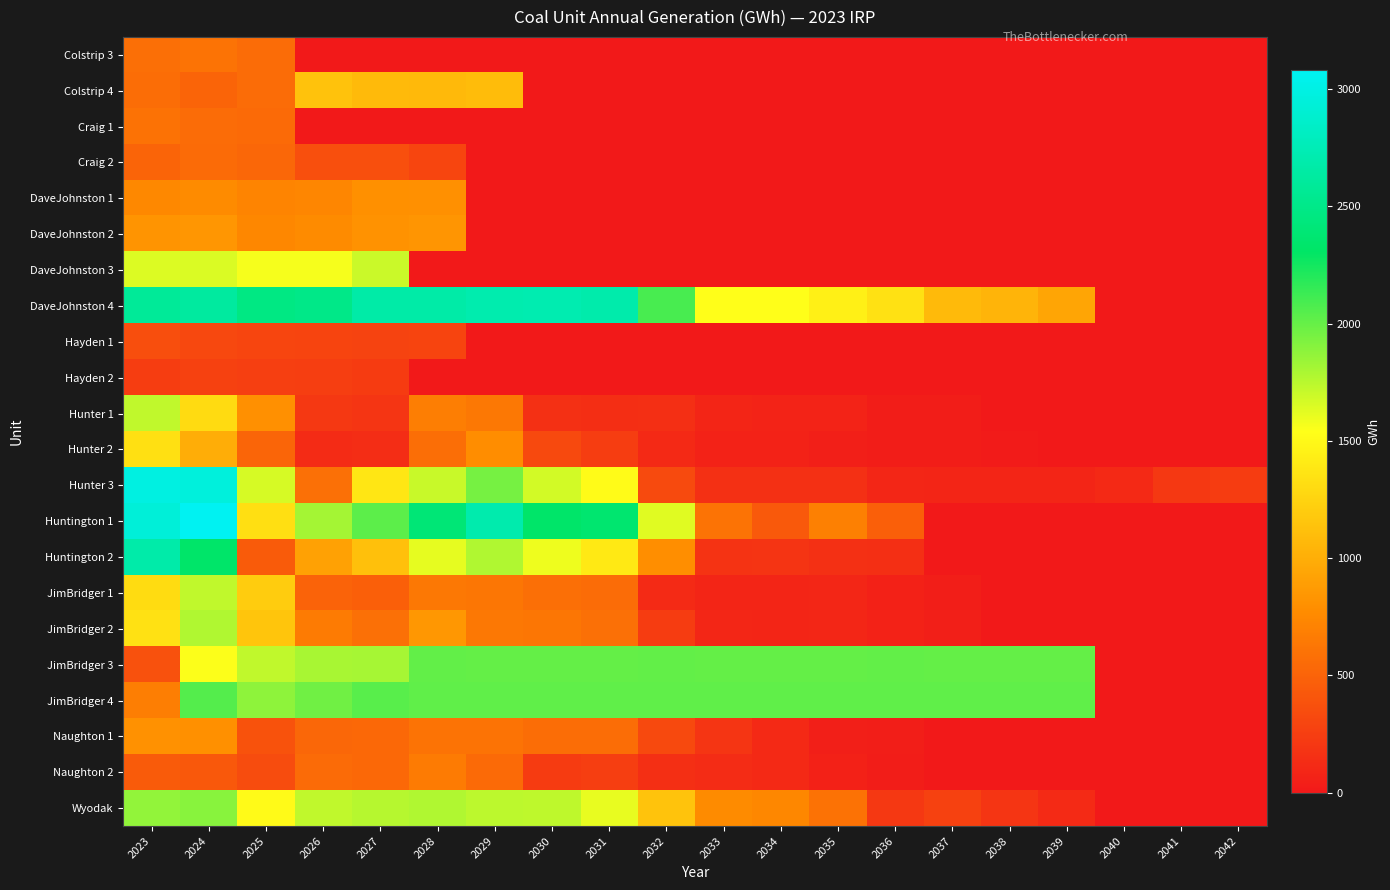

At 2030, list the series in order from largest to smallest.

DaveJohnston 4, Huntington 1, JimBridger 4, JimBridger 3, Wyodak, Hunter 3, Huntington 2, JimBridger 2, JimBridger 1, Naughton 1, Hunter 2, Naughton 2, Hunter 1, Colstrip 3, Colstrip 4, Craig 1, Craig 2, DaveJohnston 1, DaveJohnston 2, DaveJohnston 3, Hayden 1, Hayden 2